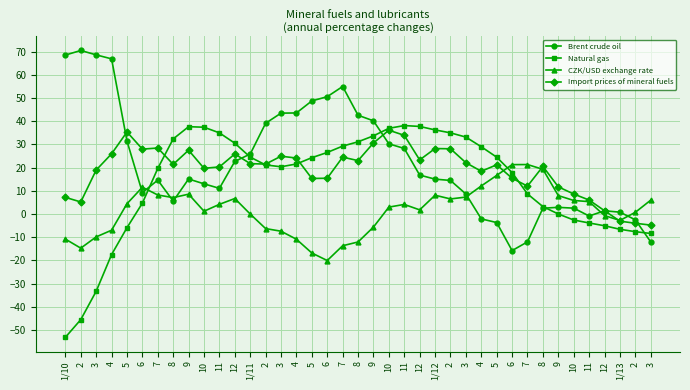

What is the difference between the maximum and second lowest values in the Natural gas series?

83.6